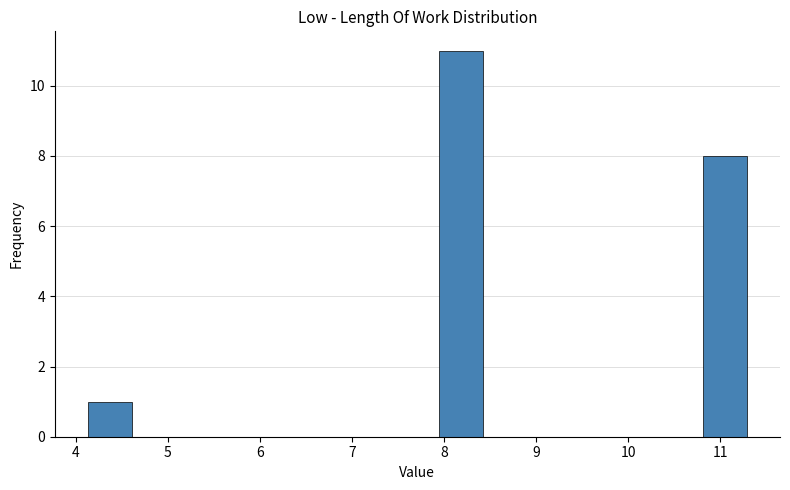

Reading left to right, list every bar in this chart as the range it spans on the x-axis followed by its height. Neither the bar edges nor the heights are printed on the chart, so give them approximately, as read against the axes.

4.1 to 4.6: 1
4.6 to 5.1: 0
5.1 to 5.6: 0
5.6 to 6.0: 0
6.0 to 6.5: 0
6.5 to 7.0: 0
7.0 to 7.5: 0
7.5 to 7.9: 0
7.9 to 8.4: 11
8.4 to 8.9: 0
8.9 to 9.4: 0
9.4 to 9.9: 0
9.9 to 10.3: 0
10.3 to 10.8: 0
10.8 to 11.3: 8